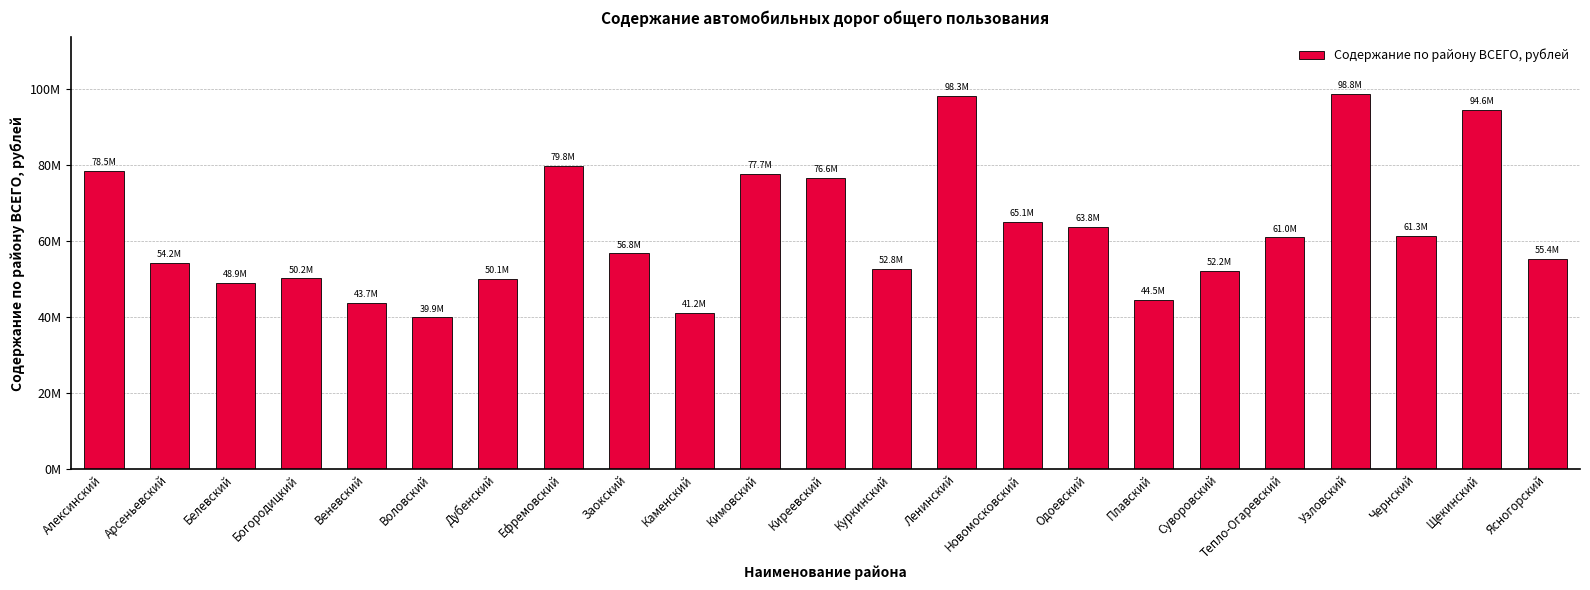

Reading left to right, extract all data points from this chart.

Алексинский=78515714.7	Арсеньевский=54221211.5	Белевский=48909688.6	Богородицкий=50216313.4	Веневский=43659119.9	Воловский=39905153.7	Дубенский=50083579.5	Ефремовский=79757477.7	Заокский=56785808.3	Каменский=41152943.1	Кимовский=77732747.7	Киреевский=76636722.5	Куркинский=52788939.2	Ленинский=98294207.9	Новомосковский=65066175.2	Одоевский=63803281.9	Плавский=44485872.0	Суворовский=52234144.4	Тепло-Огаревский=60969535.9	Узловский=98815495.8	Чернский=61333955.0	Щекинский=94598509.1	Ясногорский=55371582.8